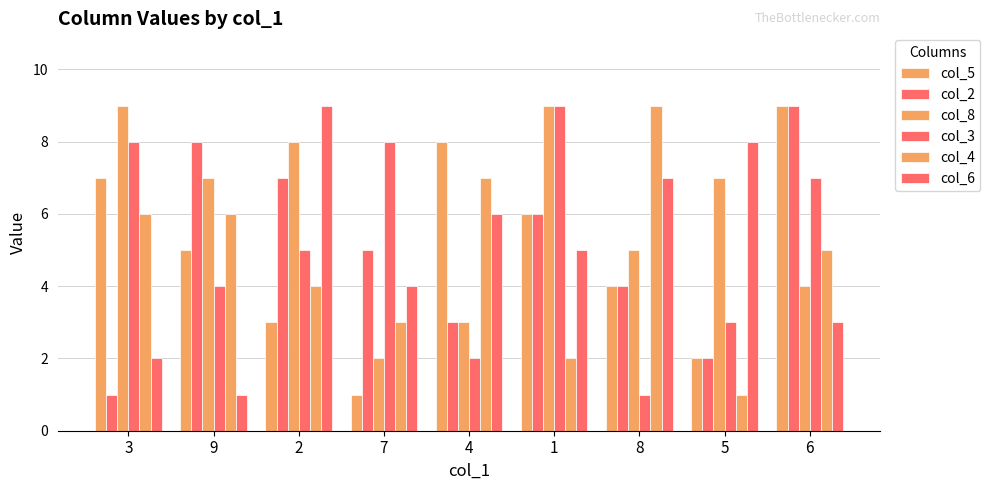

What is the maximum value shown in the chart?

9